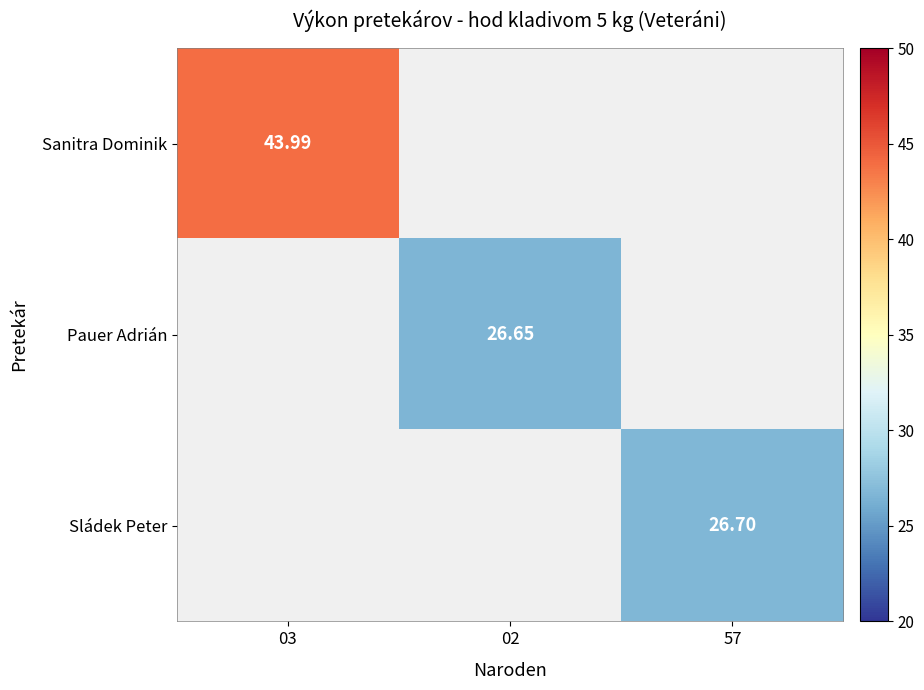

How many values in Sanitra Dominik are above zero?

1